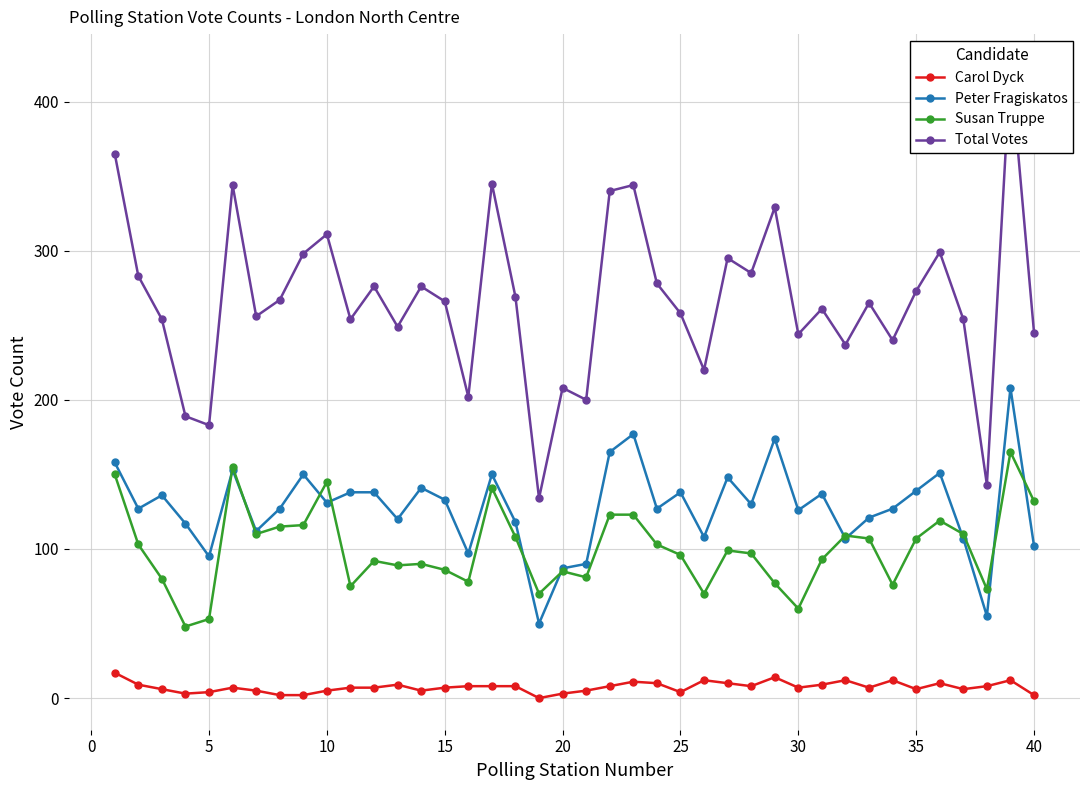

What are all the series names shown in the legend?

Carol Dyck, Peter Fragiskatos, Susan Truppe, Total Votes